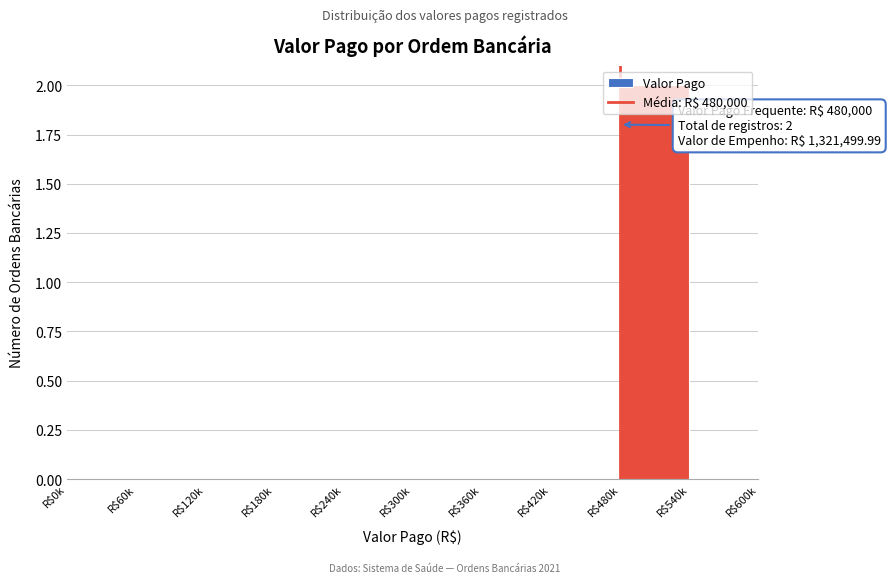

At which category does the chart reach its peak across all series?

R$480k